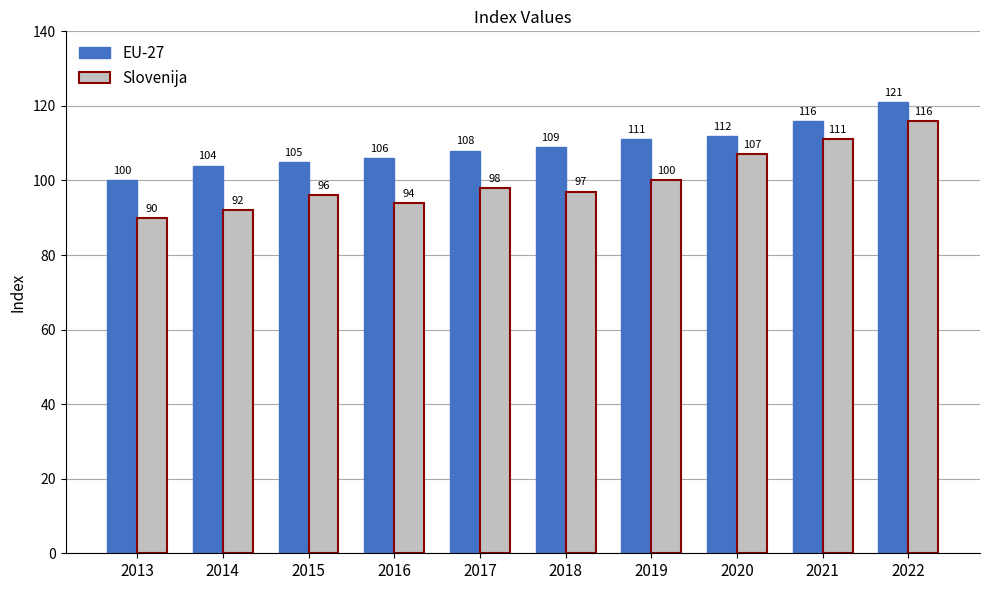

List the labels in order of Slovenija value, smallest first.

2013, 2014, 2016, 2015, 2018, 2017, 2019, 2020, 2021, 2022